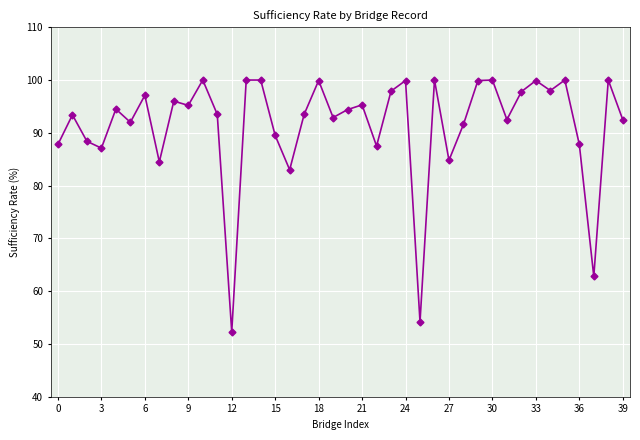

What is the sum of all values?

3657.4